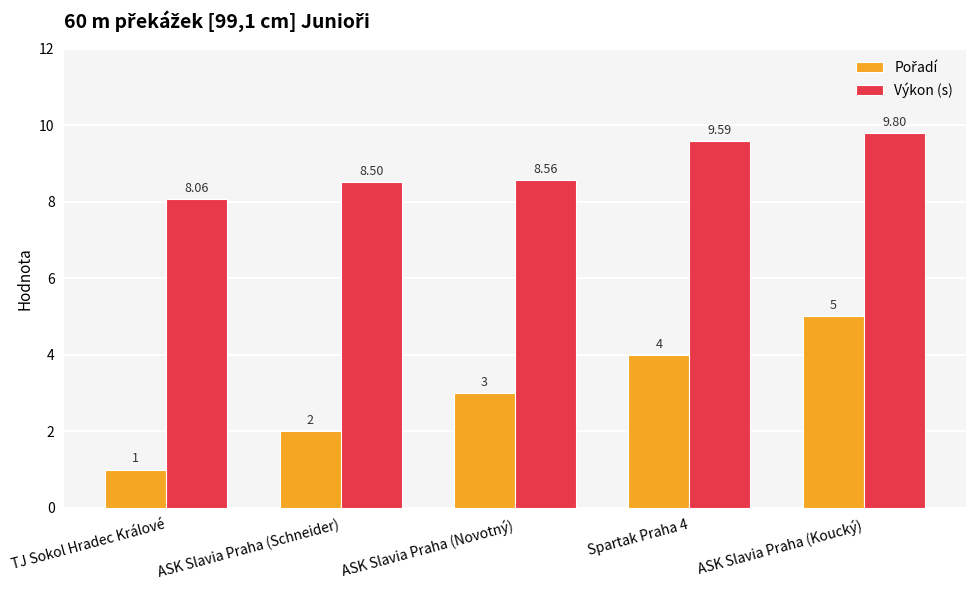

At which category does the chart reach its peak across all series?

ASK Slavia Praha (Koucký)